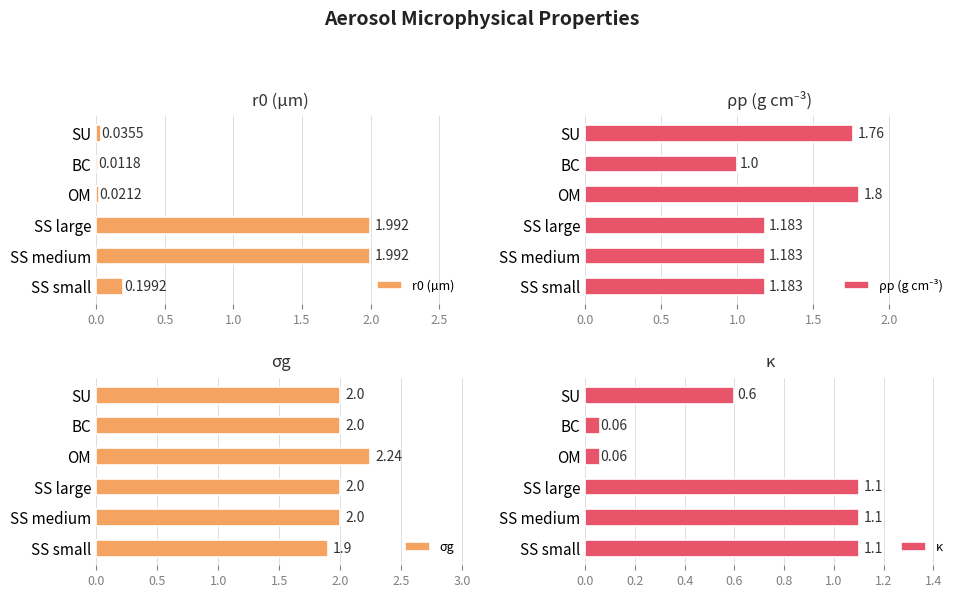

How many series are shown in this chart?

4